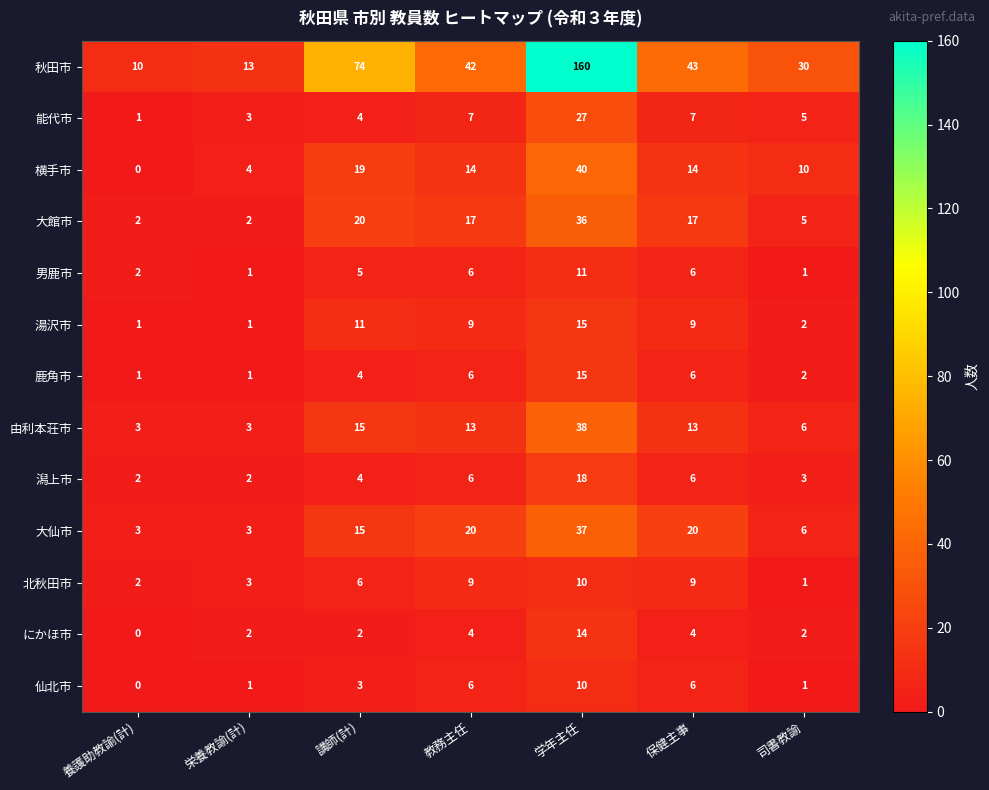

Which series changed the most between 養護助教諭(計) and 保健主事?

秋田市